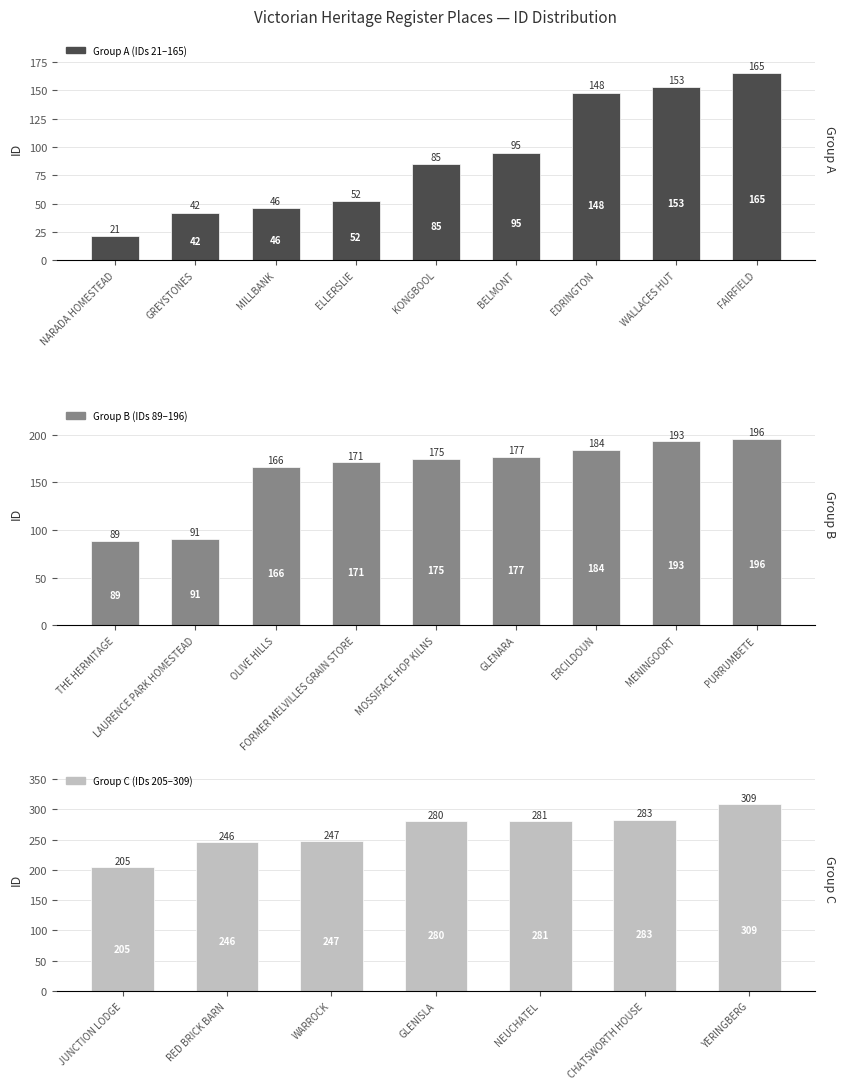

What is the approximate value at GLENISLA, to the nearest 50?

300